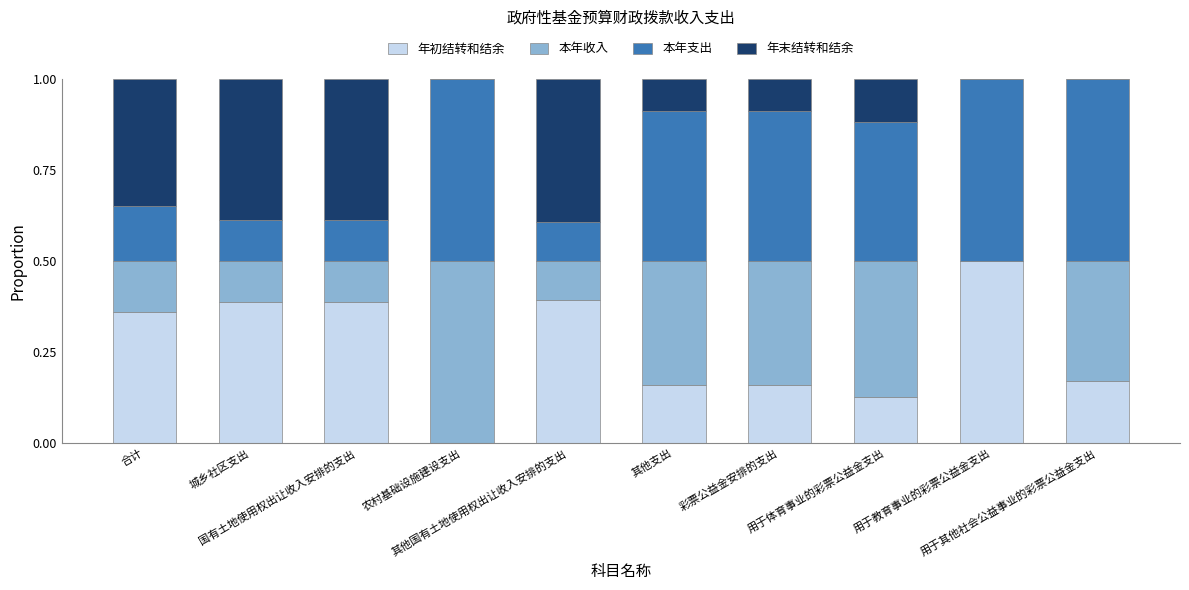

What is the highest value of the 年初结转和结余 series?

0.5